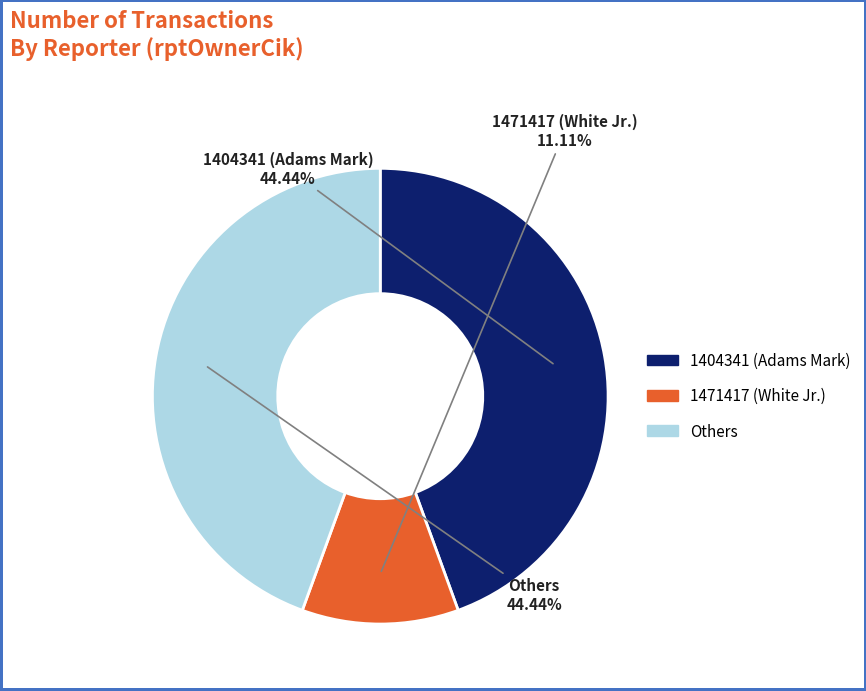

Does any single category account for the majority?

No